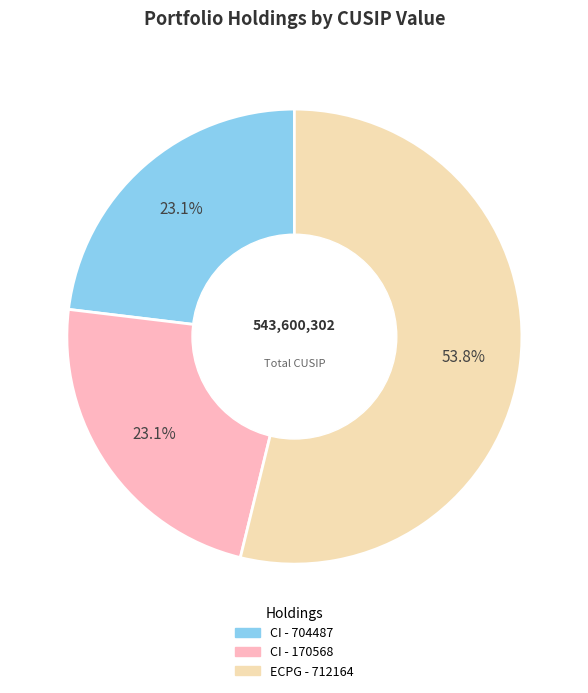

Is there any slice that represents more than half of the pie?

Yes